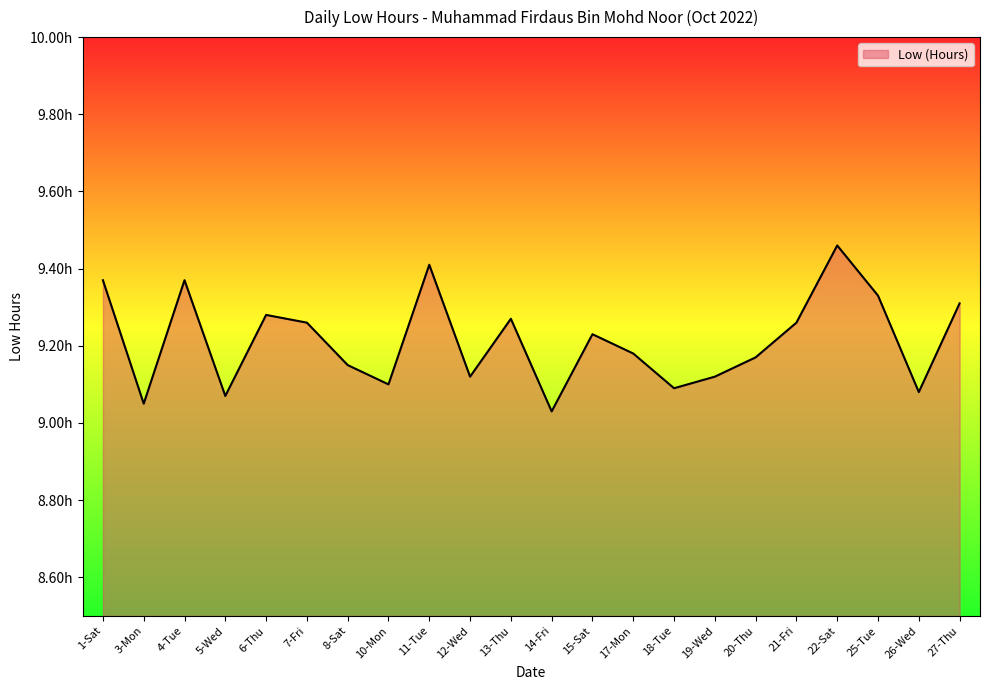

Reading left to right, list all the values displayed in this chart.

1-Sat=9.4	3-Mon=9.1	4-Tue=9.4	5-Wed=9.1	6-Thu=9.3	7-Fri=9.3	8-Sat=9.2	10-Mon=9.1	11-Tue=9.4	12-Wed=9.1	13-Thu=9.3	14-Fri=9.0	15-Sat=9.2	17-Mon=9.2	18-Tue=9.1	19-Wed=9.1	20-Thu=9.2	21-Fri=9.3	22-Sat=9.5	25-Tue=9.3	26-Wed=9.1	27-Thu=9.3